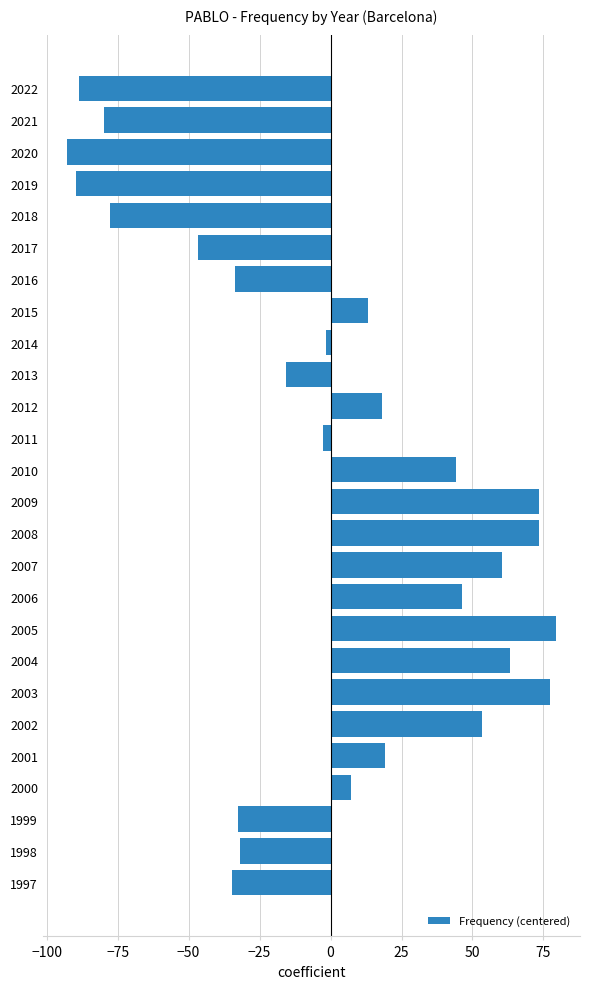

True or false: the data shows -50.9 at 2016.

False